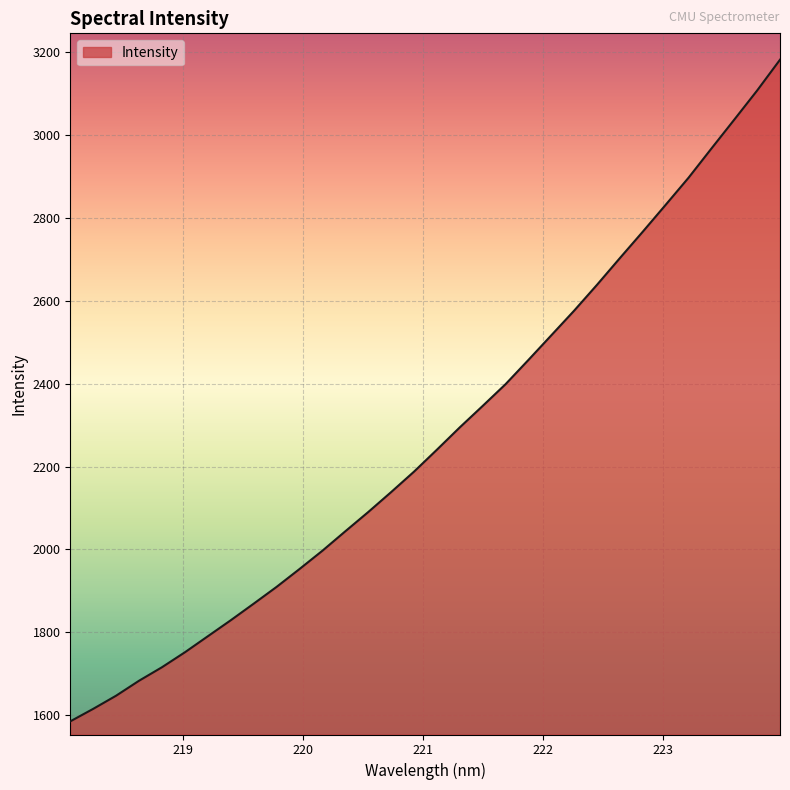

What is the maximum value shown in the chart?

3182.0